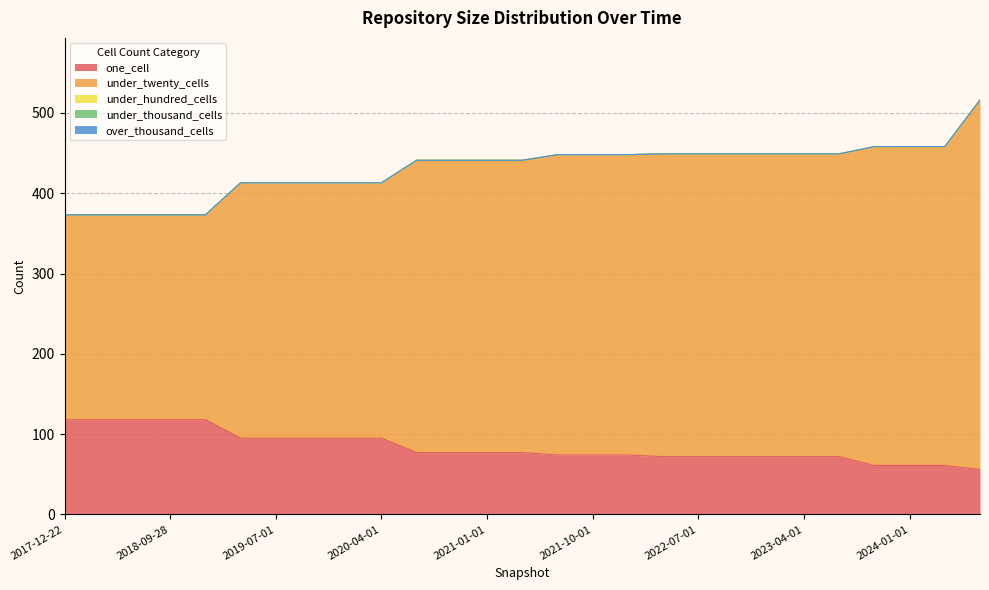

What is the difference between the highest and lowest values at 2023-01-01?

377